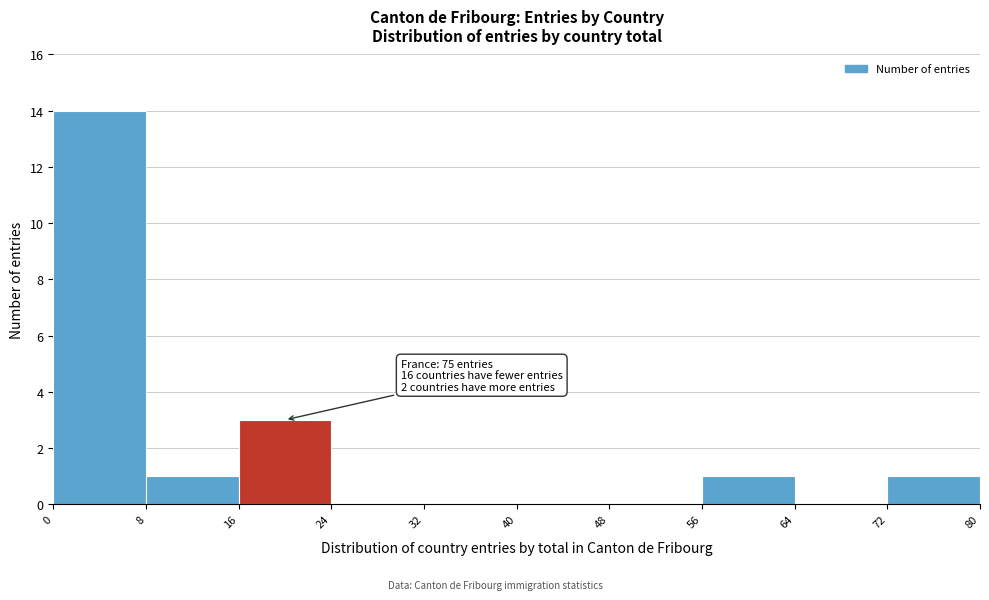

Over which range of the x-axis is the bar tallest?

0 to 8